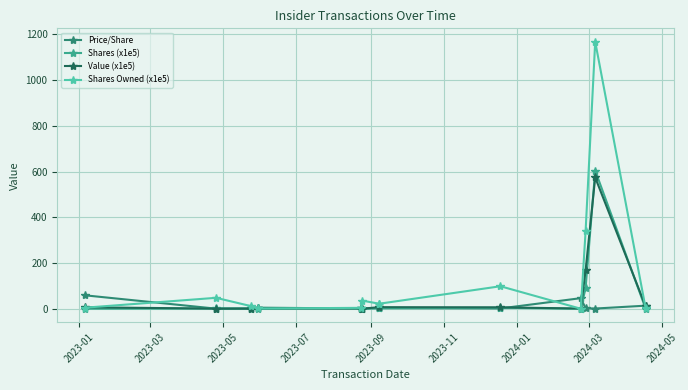

How many data points in Value (x1e5) are above 6?

7